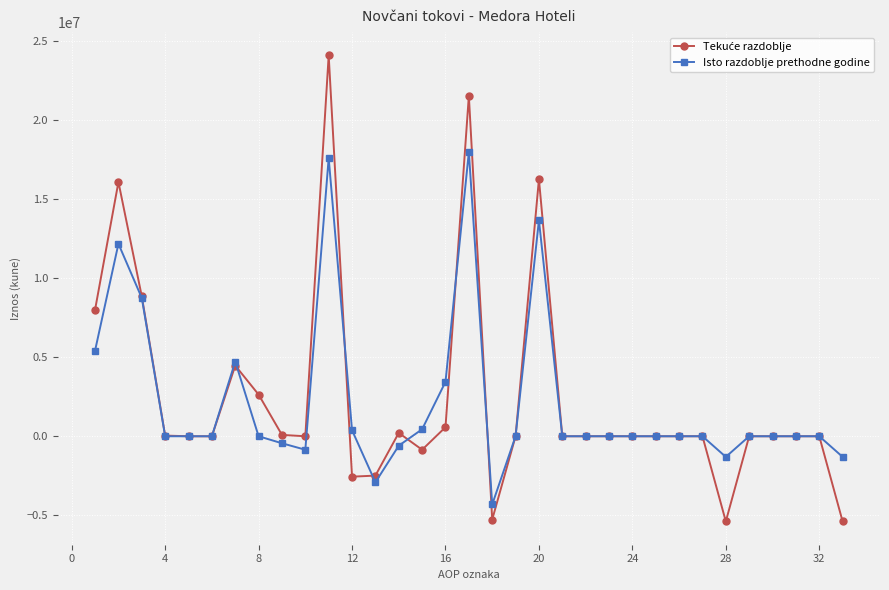

Is this an area chart (filled region under the line)?

No